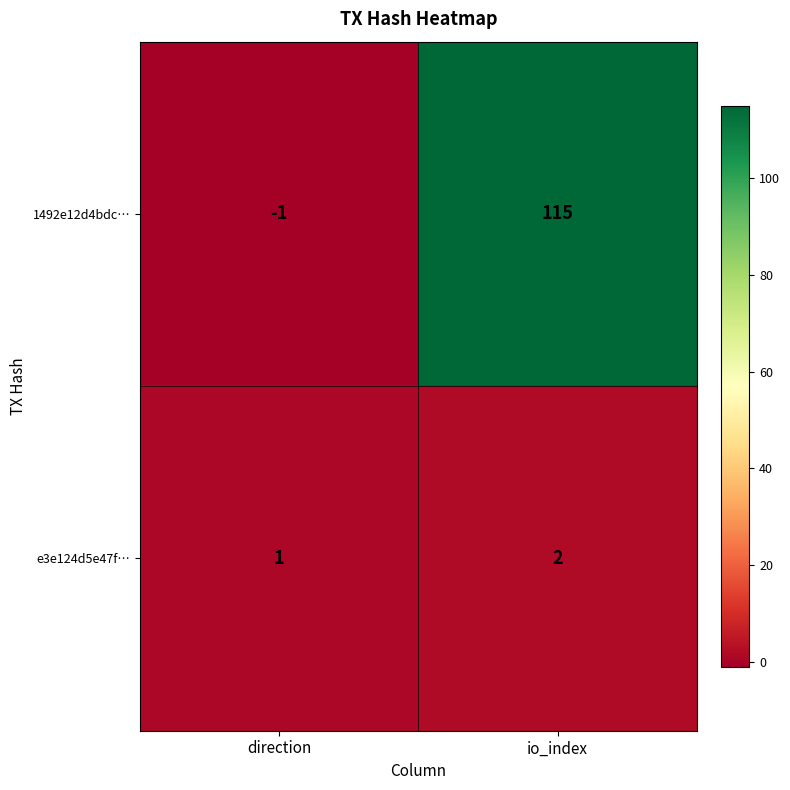

Which category has the lowest value in the 1492e12d4bdc… series?

direction